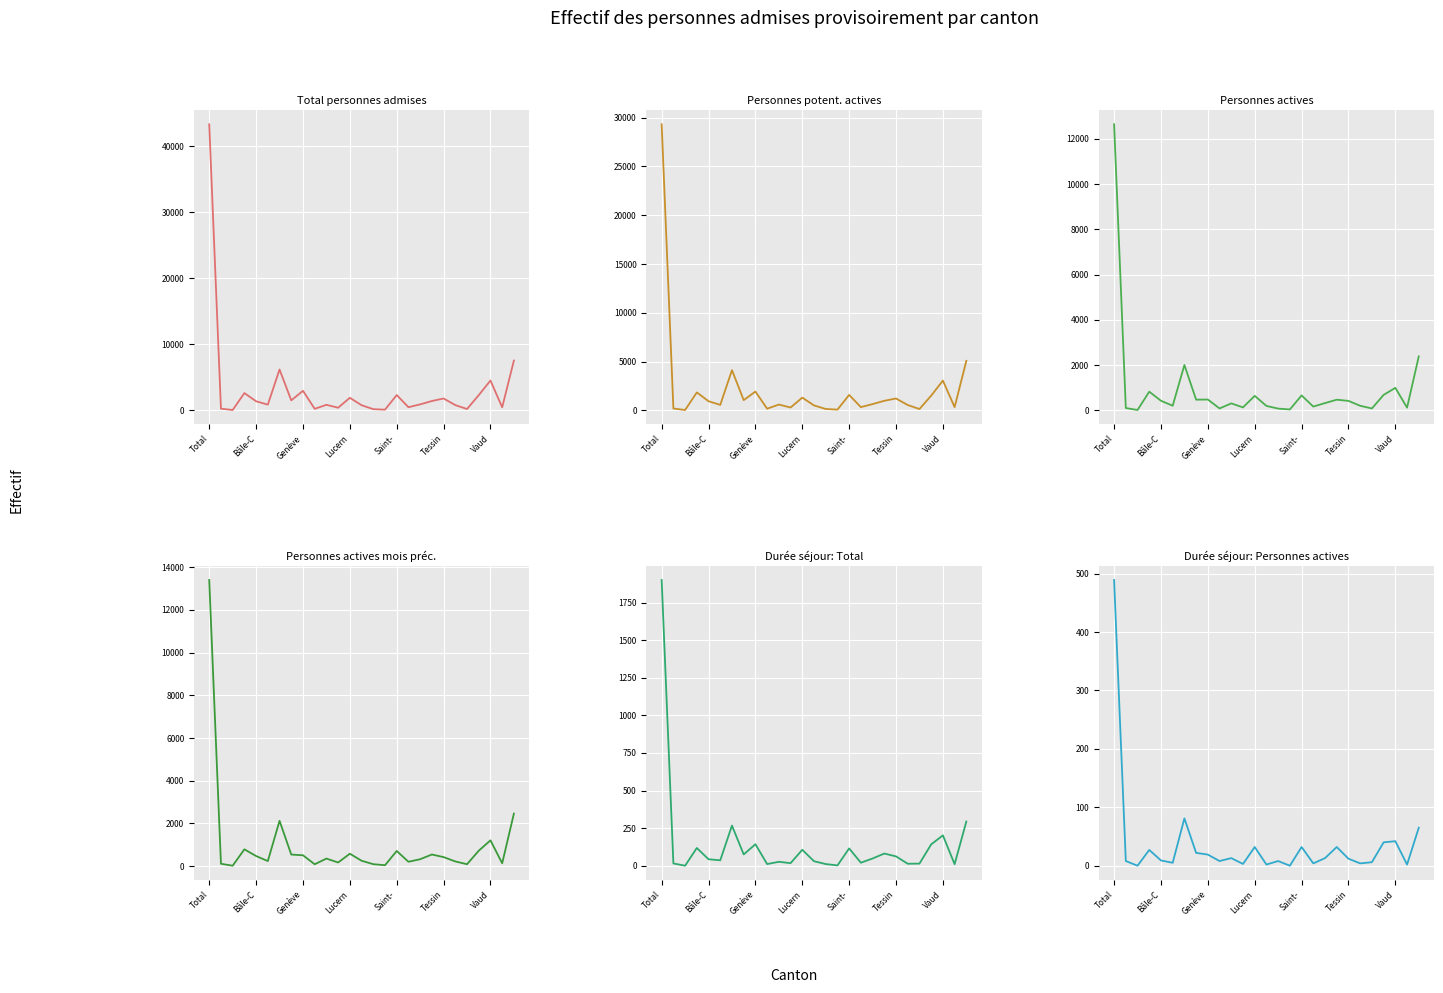

Reading left to right, list all the values displayed in this chart.

Total personnes admises: 43317	267	67	2630	1387	877	6197	1526	2970	245	853	411	1916	793	193	117	2332	489	918	1426	1809	809	213	2313	4528	477	7554
Personnes potent. actives: 29316	196	44	1845	943	568	4126	1056	1934	178	602	299	1311	513	150	82	1591	339	649	987	1223	552	143	1514	3055	337	5079
Personnes actives: 12648	108	21	831	429	210	2011	477	484	90	313	136	646	202	83	45	665	172	327	476	424	208	89	688	1000	125	2388
Personnes actives mois préc.: 13404	110	19	787	472	236	2123	542	508	87	354	169	581	252	91	41	710	204	323	544	422	219	89	722	1207	132	2460
Durée séjour: Total: 1901	15	0	118	43	36	267	75	143	11	26	17	106	30	11	2	115	20	48	81	62	13	14	142	202	10	294
Durée séjour: Personnes actives: 489	8	0	27	9	5	81	22	19	8	13	3	32	2	8	0	32	4	13	32	12	4	6	40	42	2	65